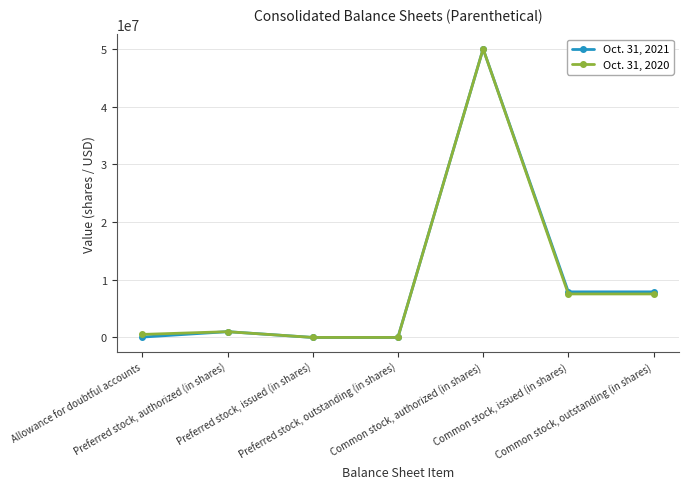

Rank the series by their average value, from lowest to highest.

Oct. 31, 2020, Oct. 31, 2021